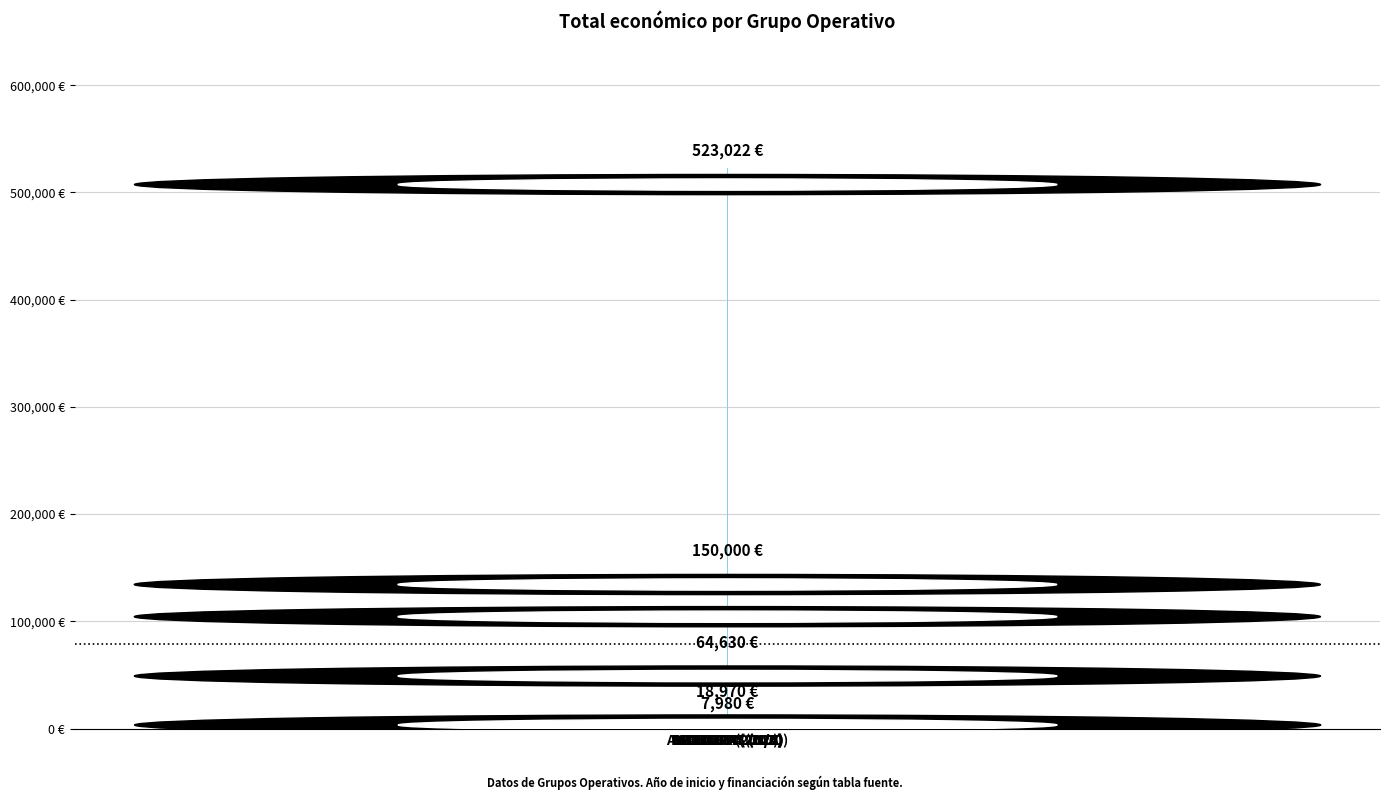

Is it true that the value at PRADERAS (N/A) is 7980?

True